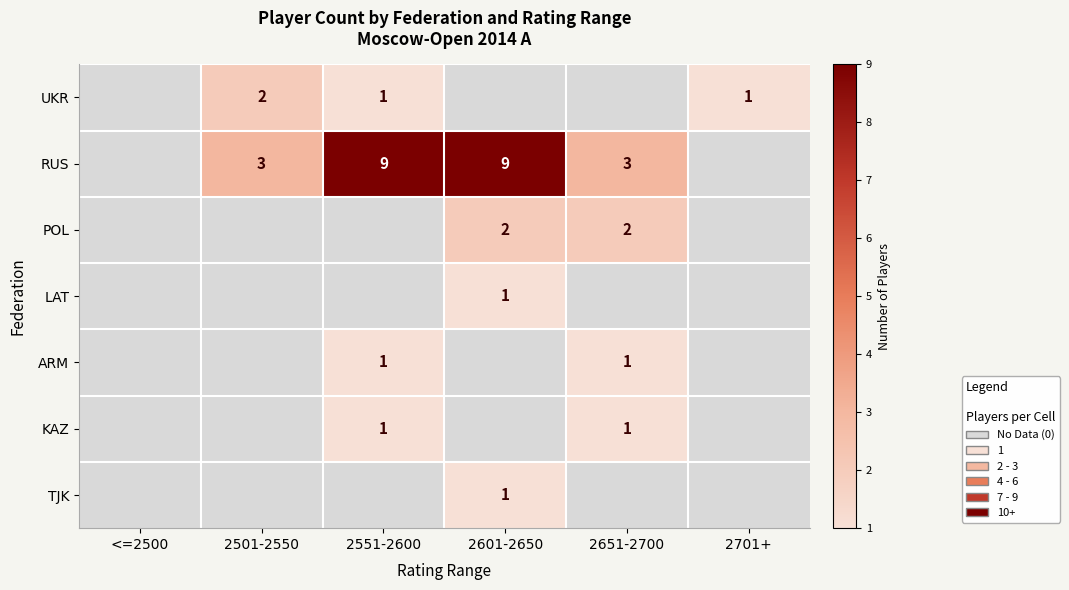

True or false: UKR has a value of 2 at 2501-2550.

True